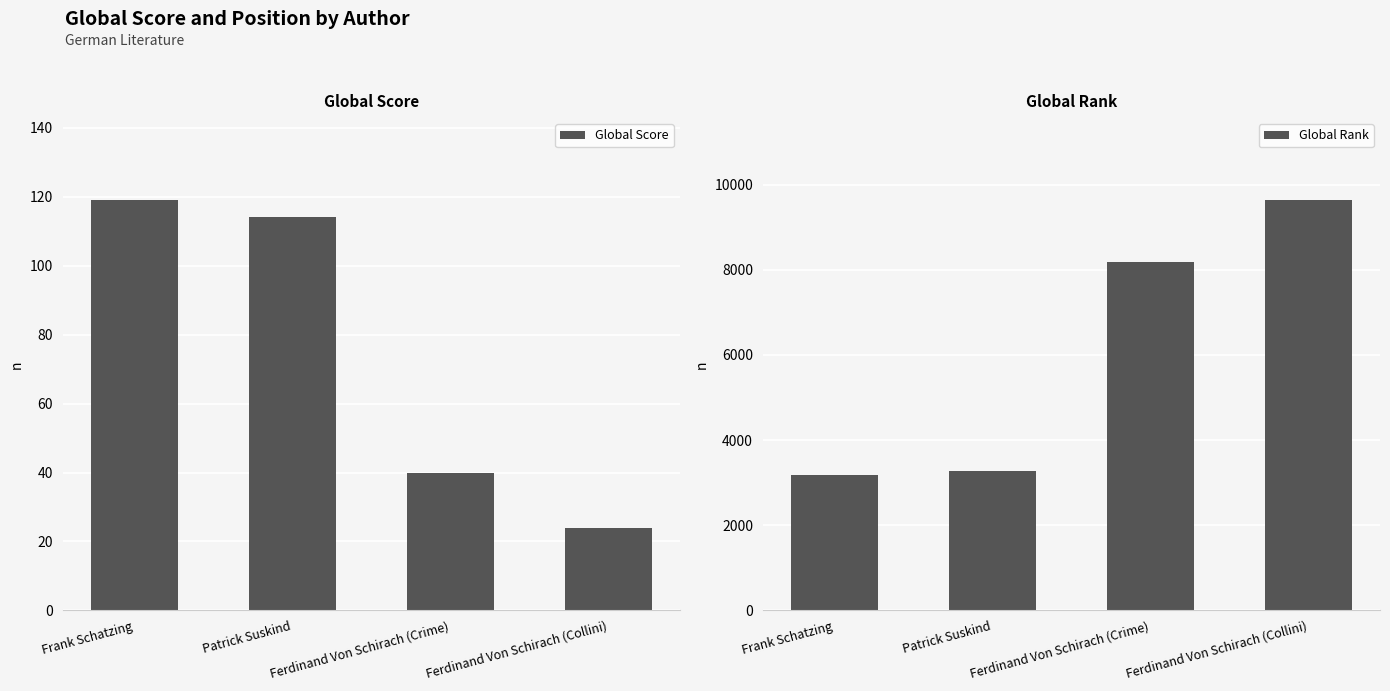

What is the value of the Global Rank bar at the 1st from the left?

3173